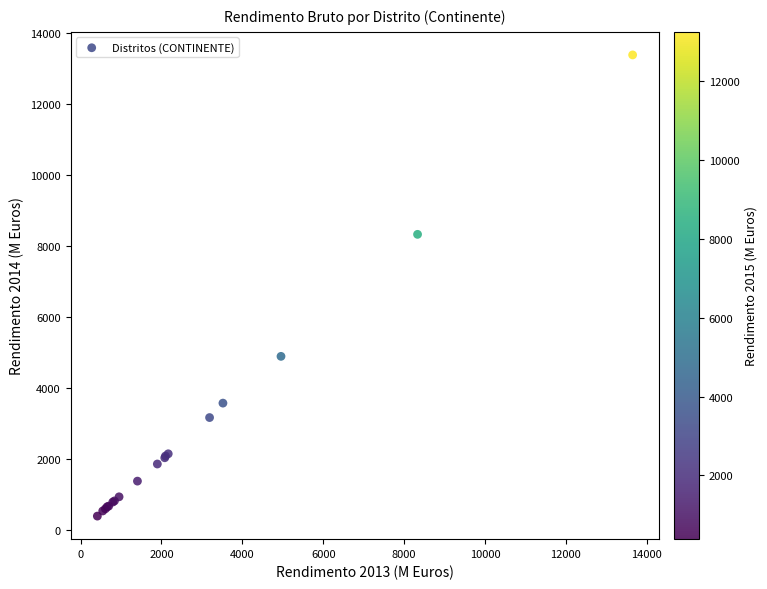

What Y value in the scatter plot is closest to 6887?

8326.7